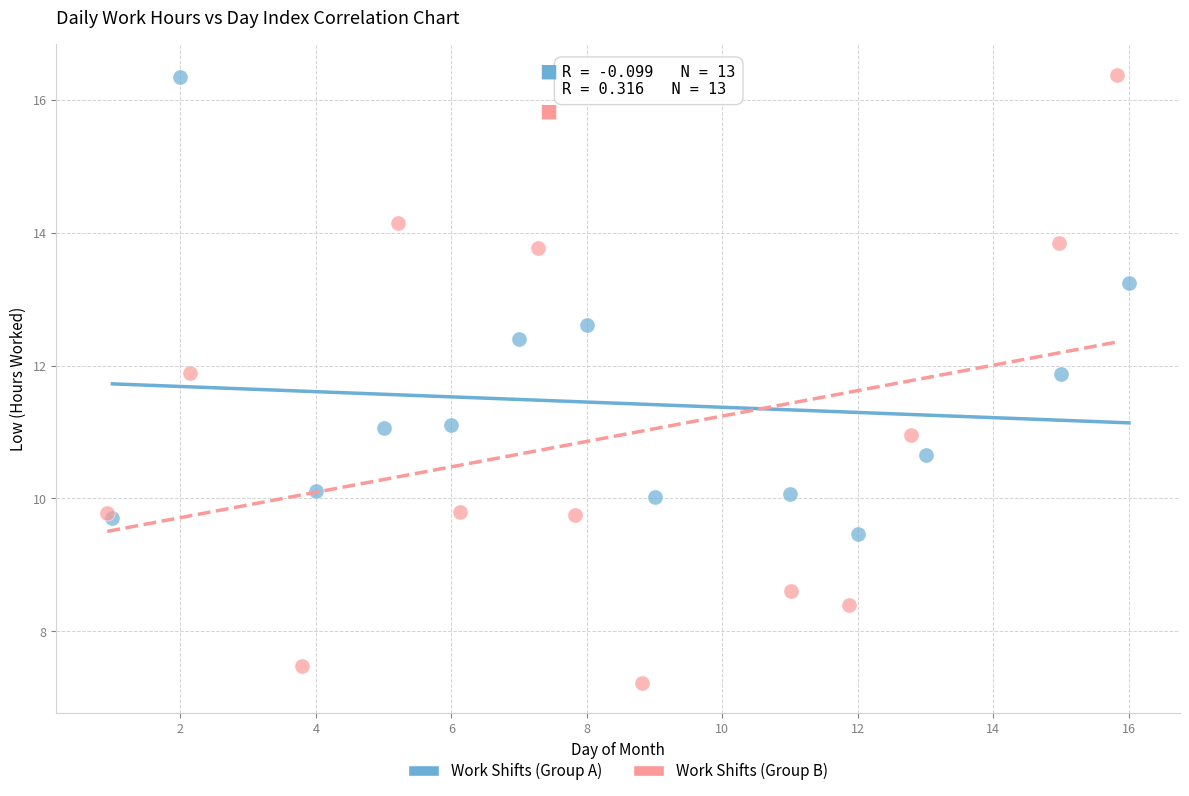

Which series contains the lowest Y value?

Work Shifts (Group B)